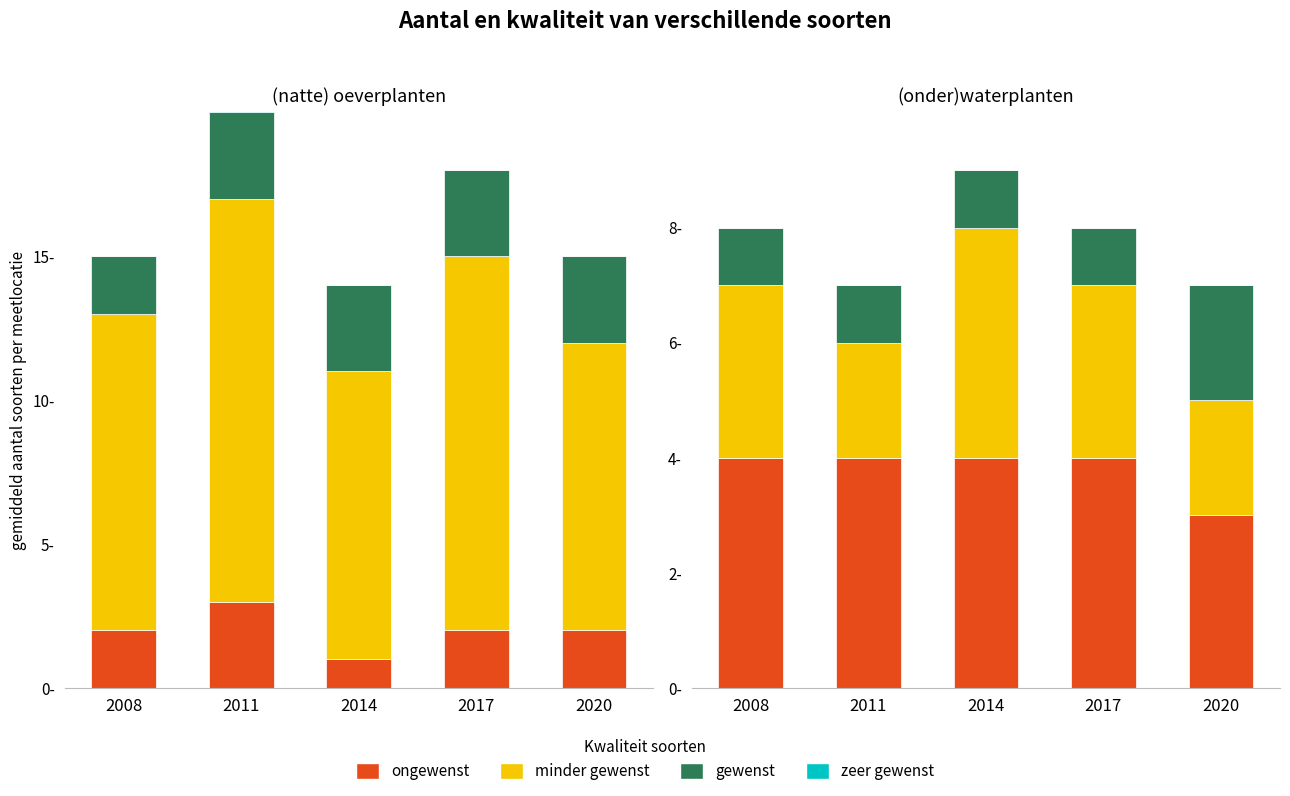

Is the value of ongewenst at 2011 greater than the value of minder gewenst at 2020?

Yes